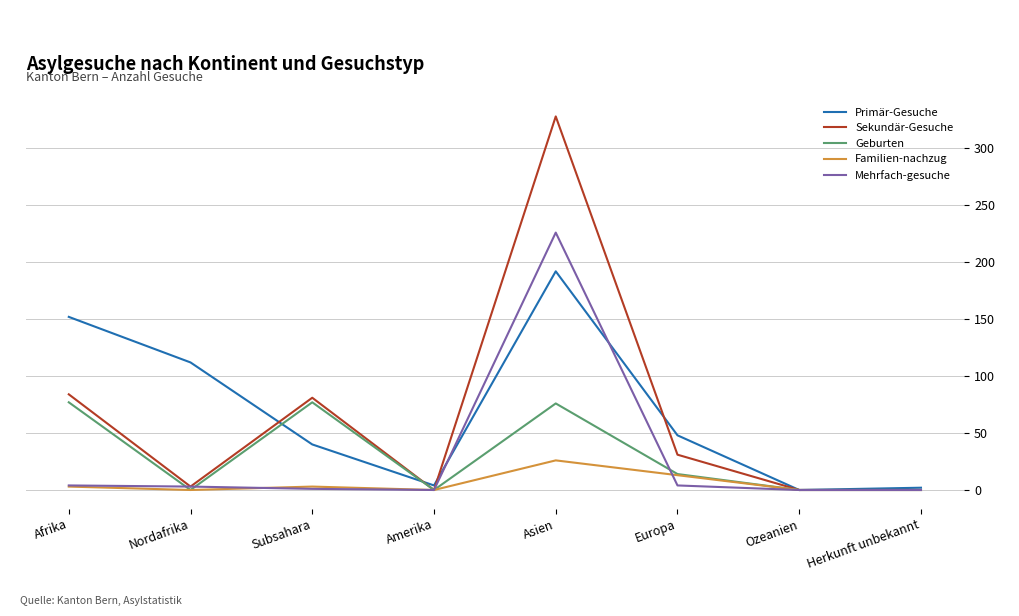

How many interior local peaks does the Familien-nachzug series have?

2